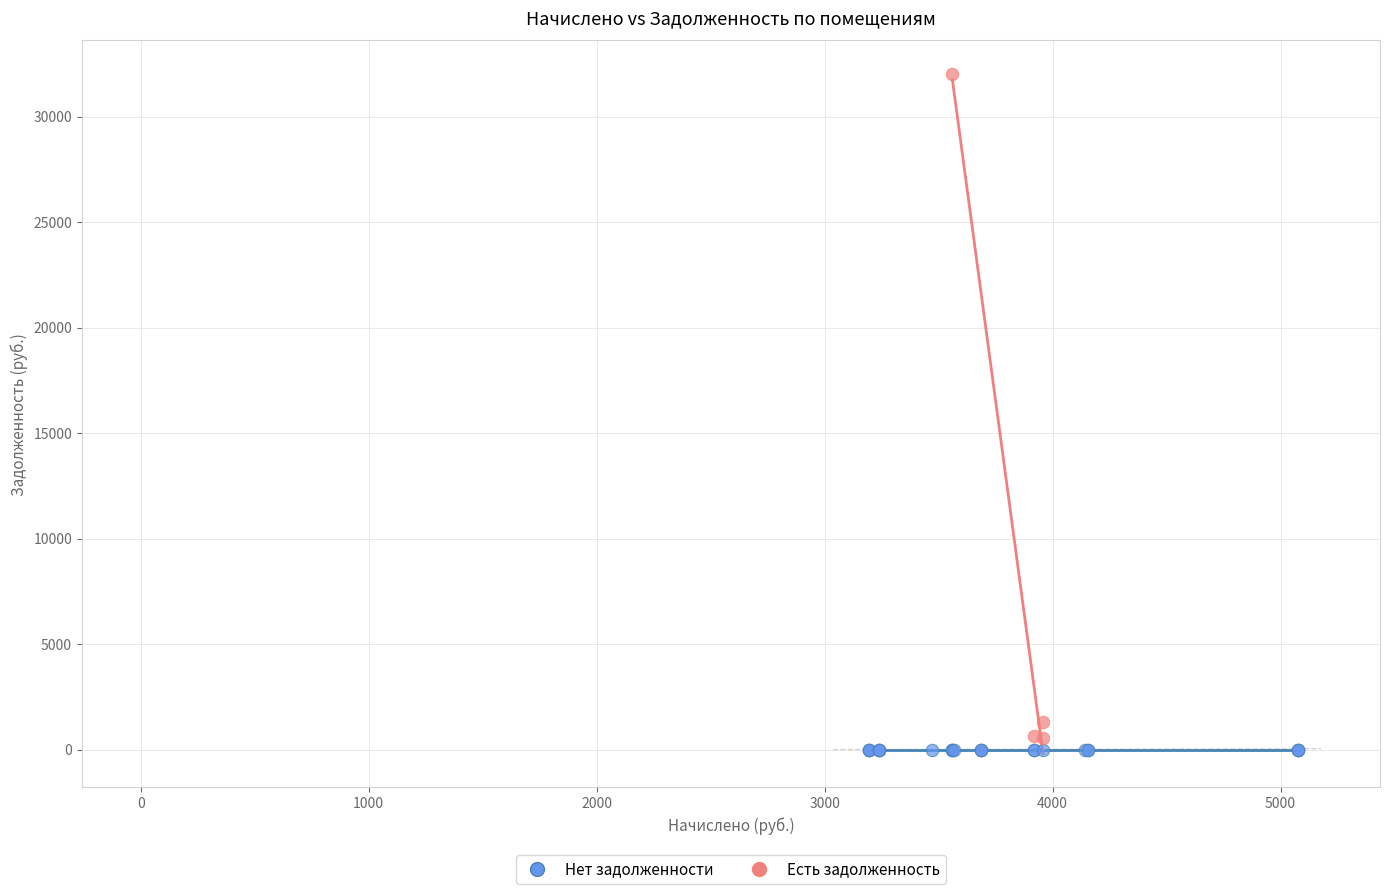

Which series contains the highest Y value?

Есть задолженность